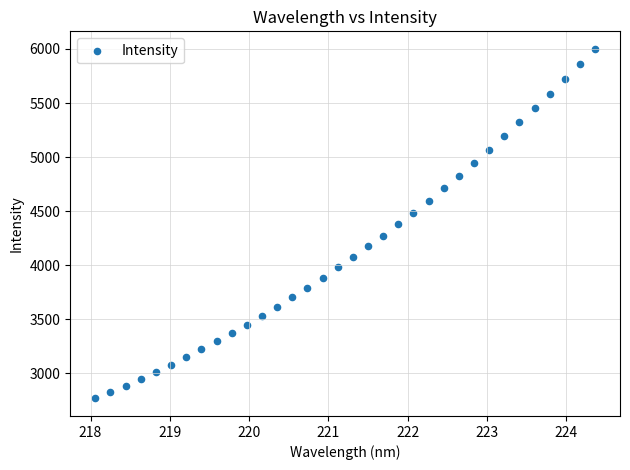

What is the range of X values (max minus min)?

6.3